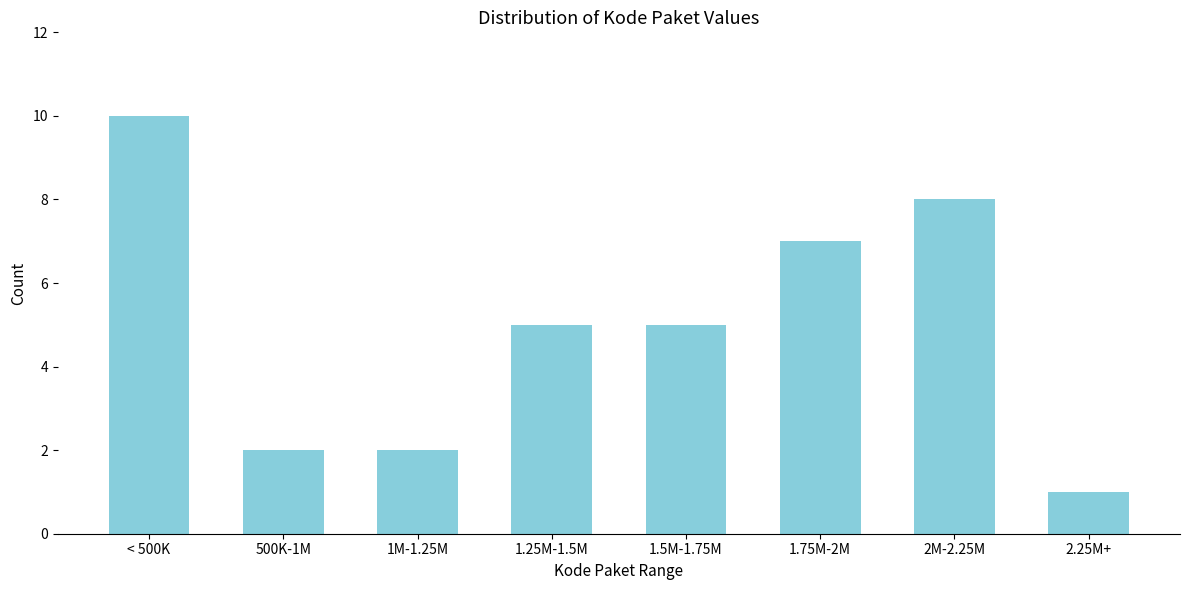

Reading left to right, transcribe all the data shown in this chart.

< 500K=10	500K-1M=2	1M-1.25M=2	1.25M-1.5M=5	1.5M-1.75M=5	1.75M-2M=7	2M-2.25M=8	2.25M+=1